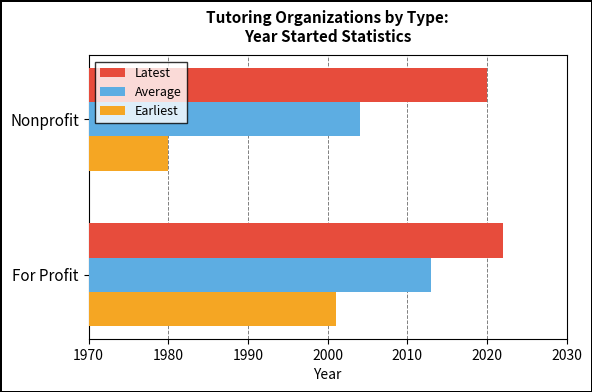

Which series changed the most between For Profit and Nonprofit?

Earliest